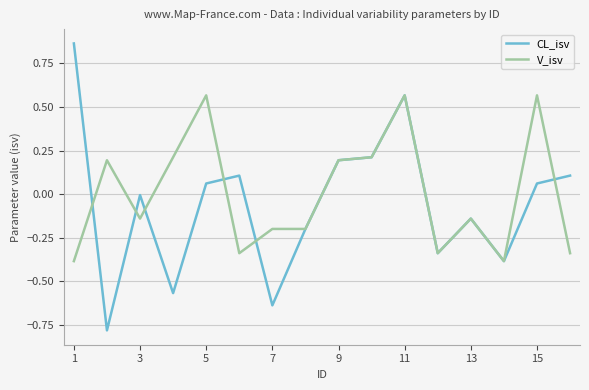

What is the lowest value of the V_isv series?

-0.4